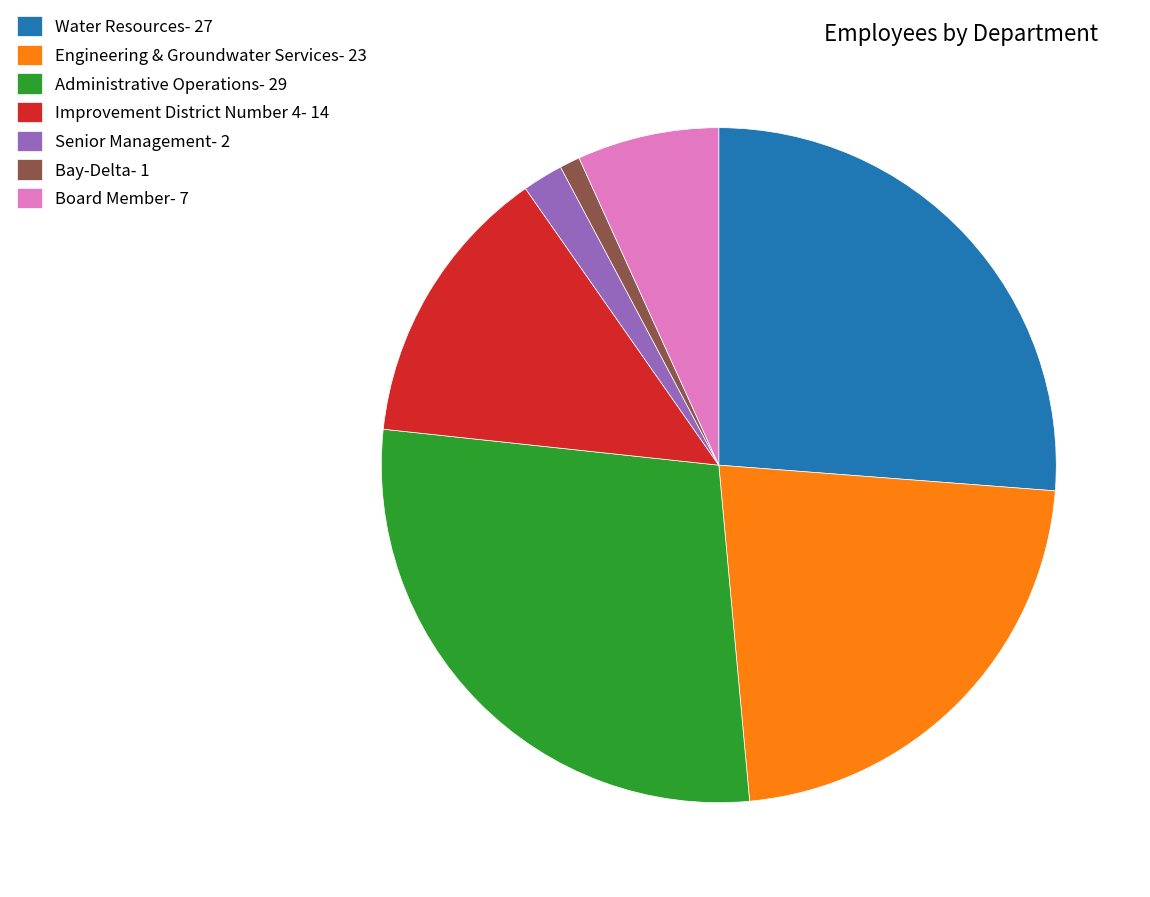

True or false: Senior Management accounts for 2% of the total.

True